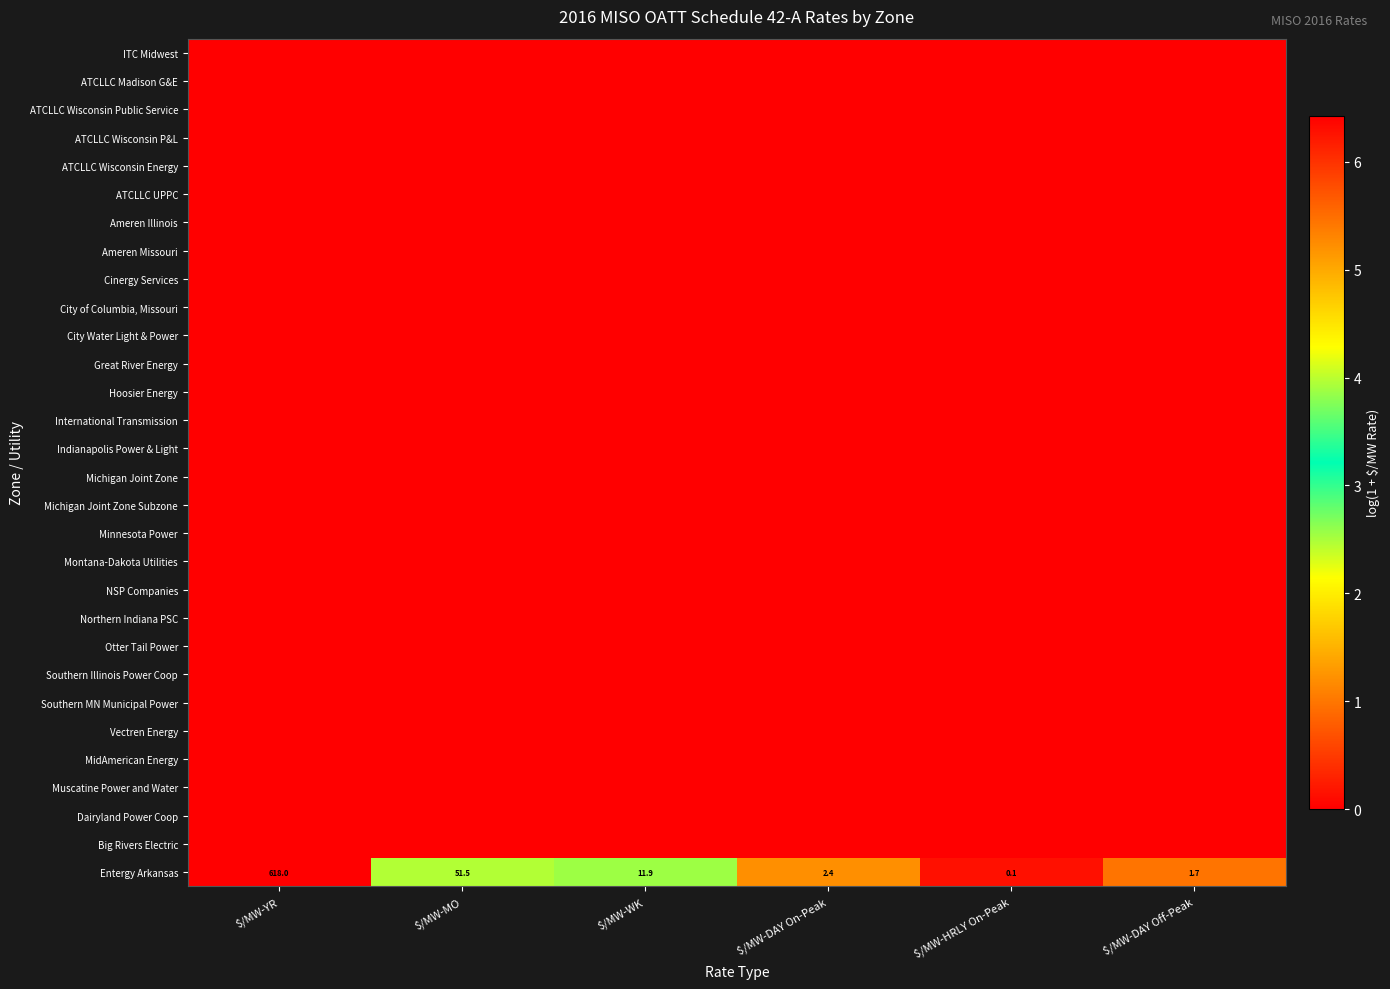

Is it true that Big Rivers Electric equals 0.0 at $/MW-DAY Off-Peak?

True